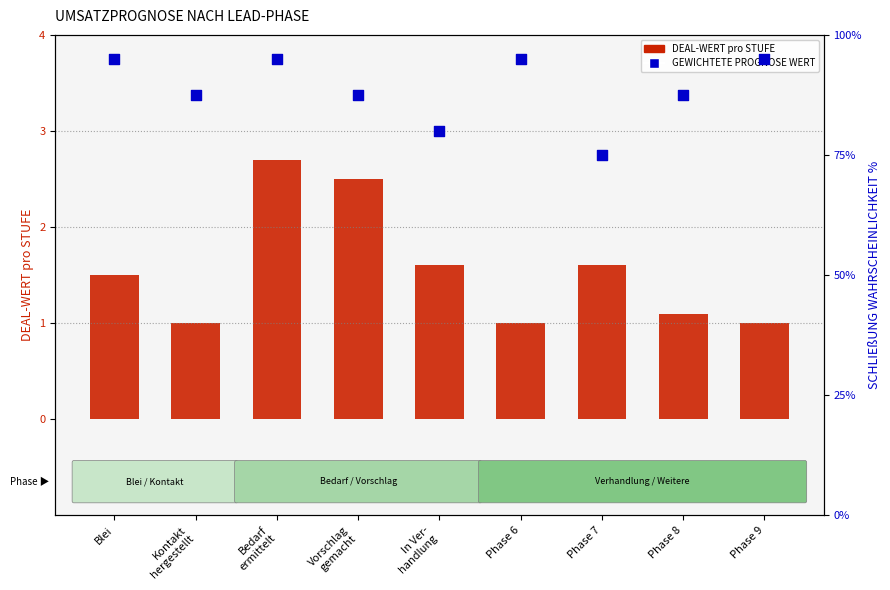

Is the value of DEAL-WERT pro STUFE at Phase 9 greater than the value of GEWICHTETE PROGNOSE WERT pro STUFE at Phase 9?

No